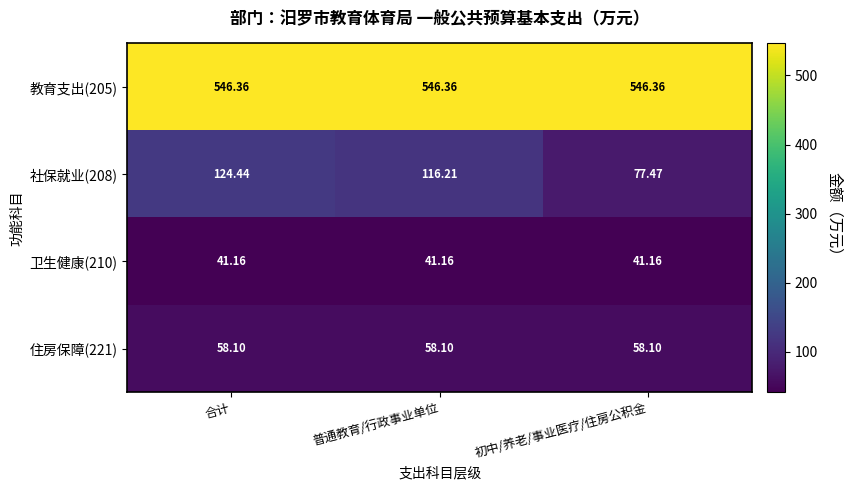

Rank the series by their maximum value, from lowest to highest.

卫生健康(210), 住房保障(221), 社保就业(208), 教育支出(205)